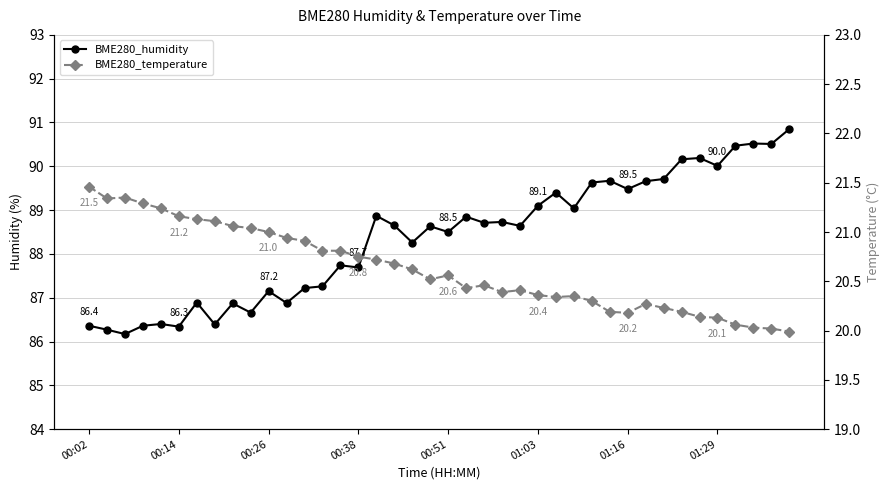

Where does the BME280_humidity series first go above 88?

16